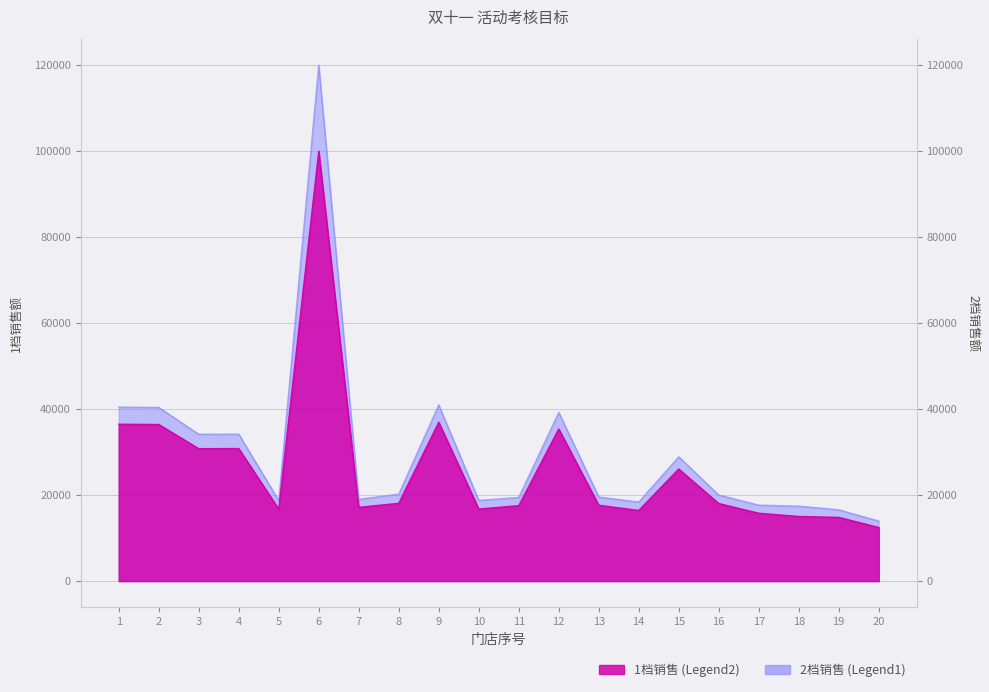

List the series in order of their overall mean, highest first.

2档销售, 1档销售